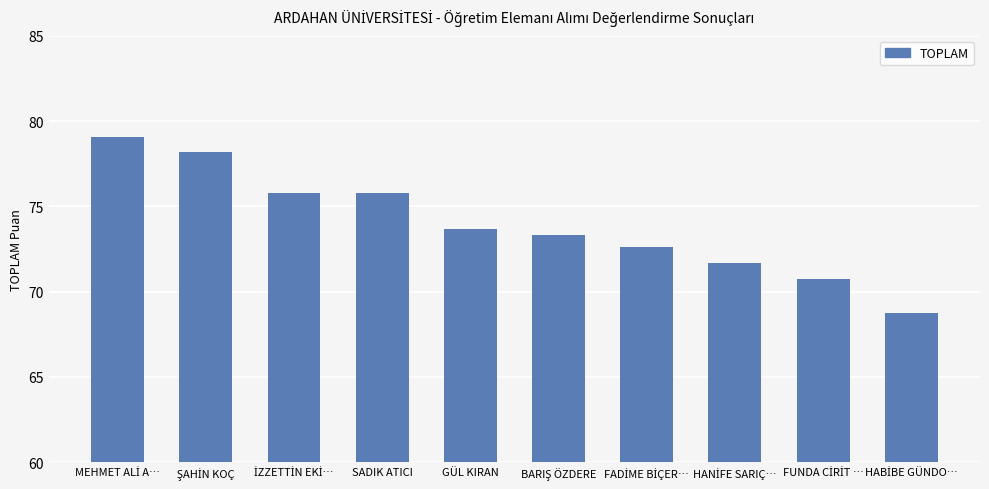

What is the sum of all values?

739.6